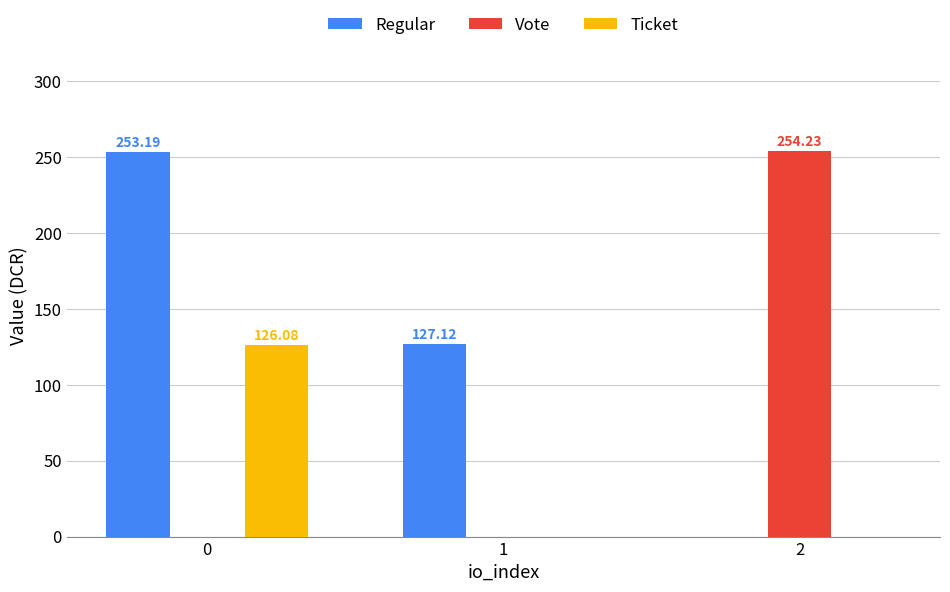

What is the total value across all series at 1?

127.1